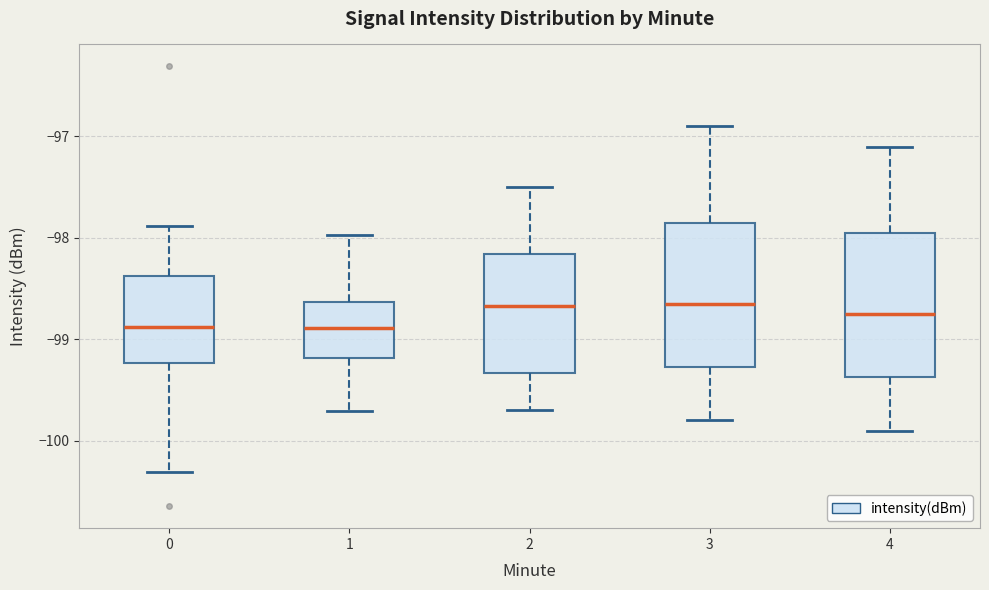

Reading left to right, transcribe this box plot: for each box, give where its median line is, the range the box spans, and where its two whiskers end, as read against the y-axis. The values are not printed on the chart, so give them approximately, as read against the axis.

0: median -98.9, box -99.2 to -98.4, whiskers -100.3 to -97.9
1: median -98.9, box -99.2 to -98.6, whiskers -99.7 to -98.0
2: median -98.7, box -99.3 to -98.2, whiskers -99.7 to -97.5
3: median -98.6, box -99.3 to -97.8, whiskers -99.8 to -96.9
4: median -98.7, box -99.4 to -97.9, whiskers -99.9 to -97.1